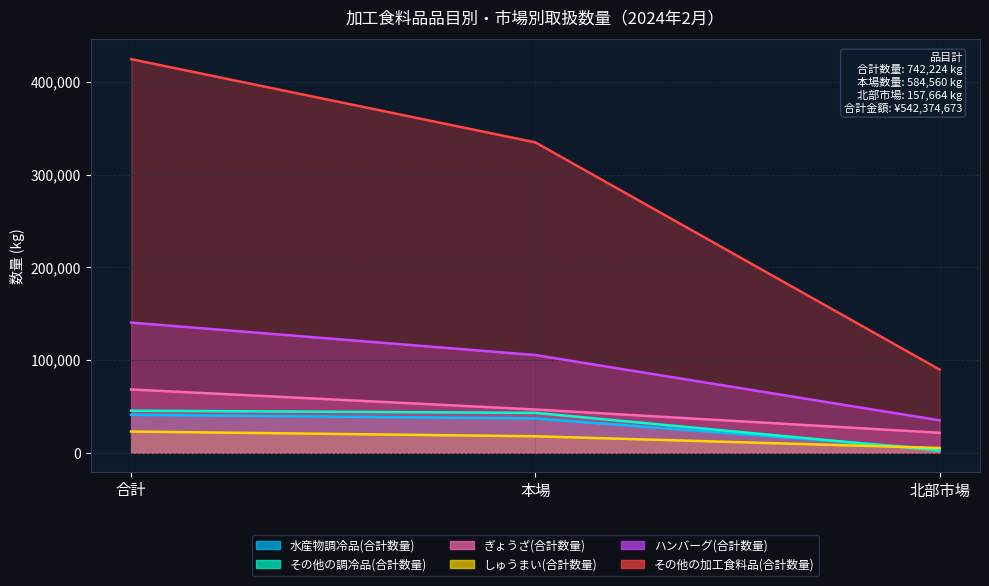

What is the lowest value of the ぎょうざ(合計数量) series?

21567